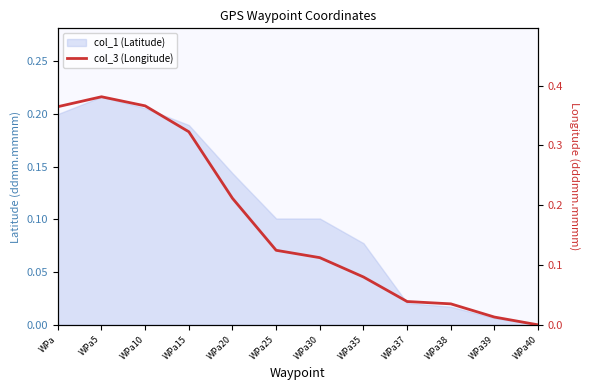

What is the sum of the values at WPa40 and WPa?

0.4